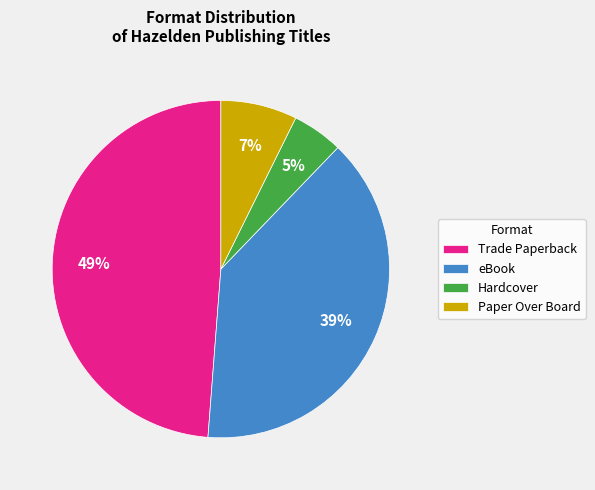

Combined, do eBook and Trade Paperback account for over 50%?

Yes